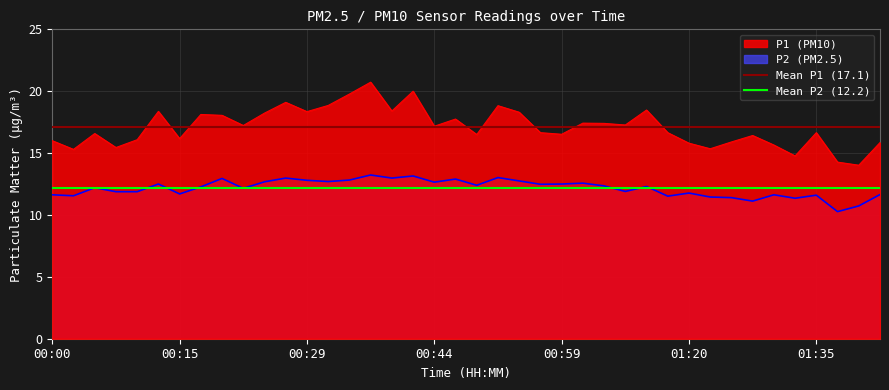

What is the value of the Mean P1 (17.1) point at the 1st from the left?

17.1